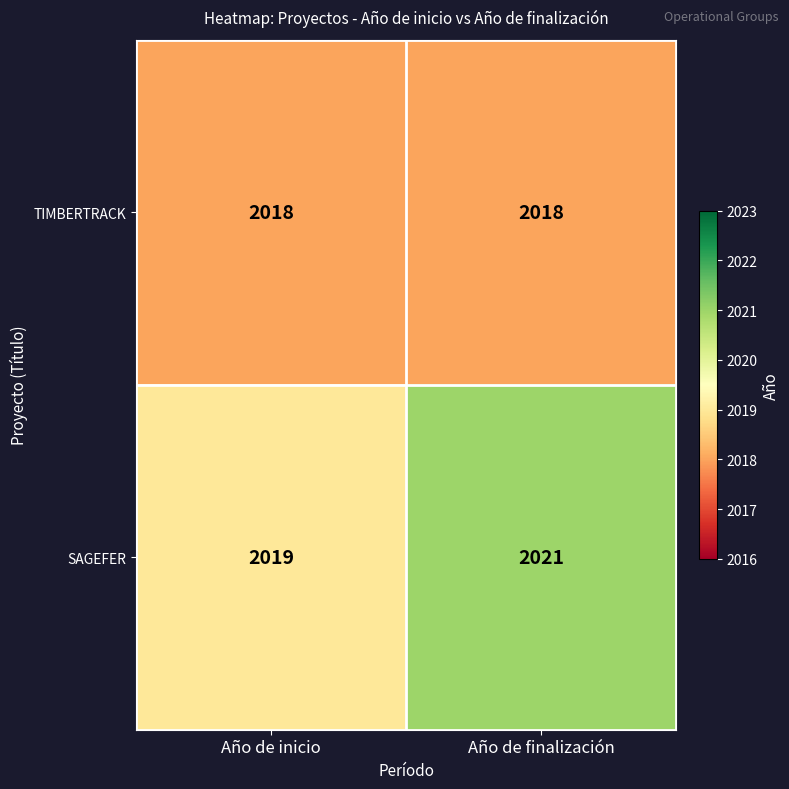

How many distinct data groups are displayed?

2